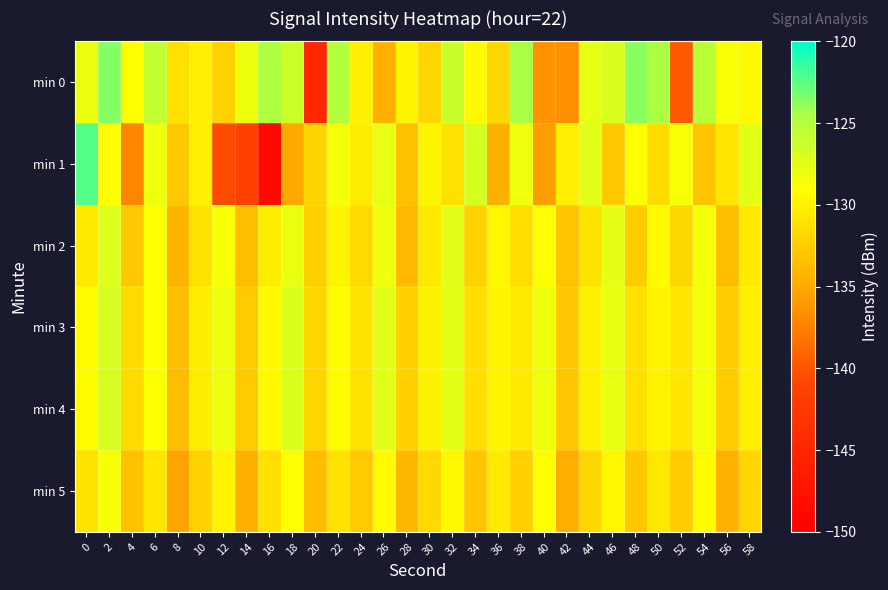

List the series in order of their peak value, lowest first.

min 5, min 2, min 3, min 4, min 0, min 1